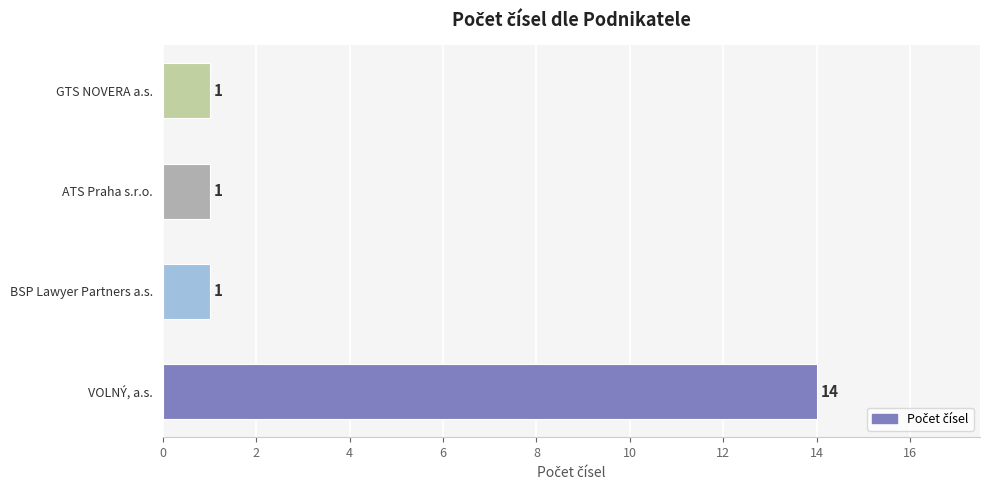

What is the change in value from VOLNÝ, a.s. to BSP Lawyer Partners a.s.?

-13